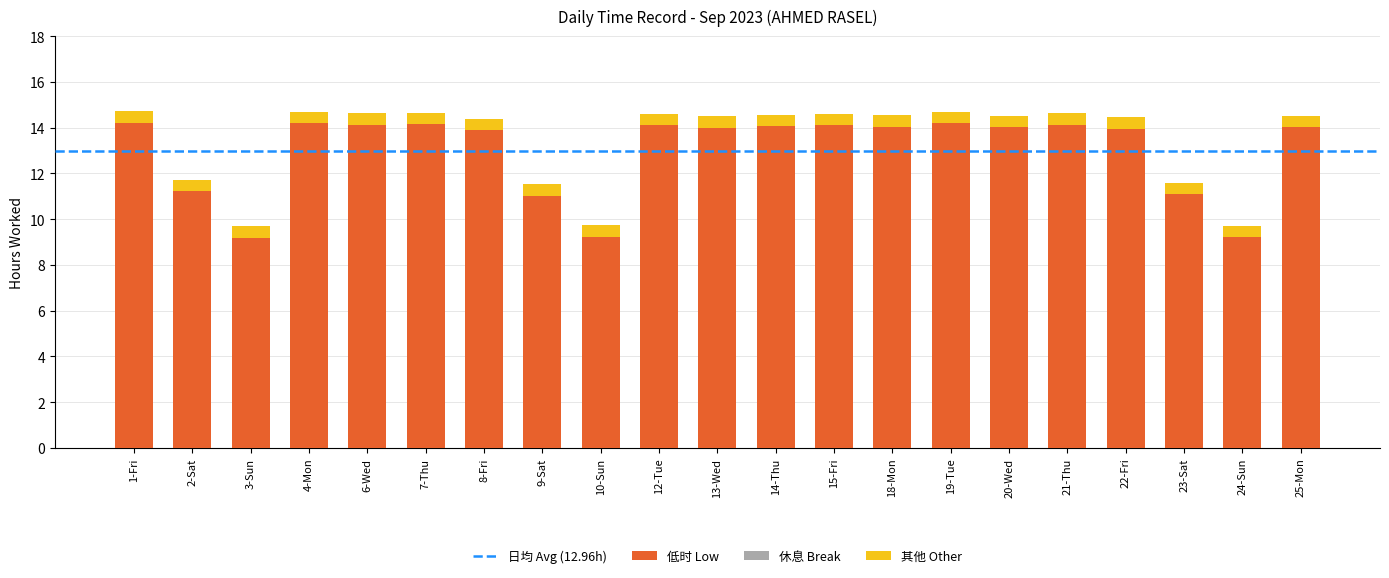

The value of 低时 Low at 1-Fri is 3.3. True or false?

False